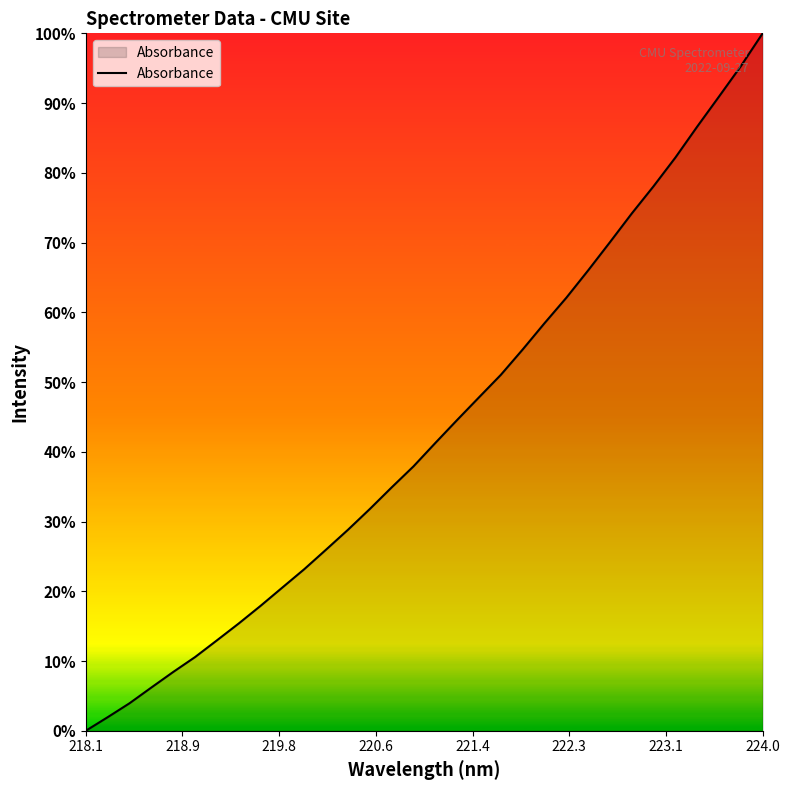

What is the greatest value displayed?

100.0